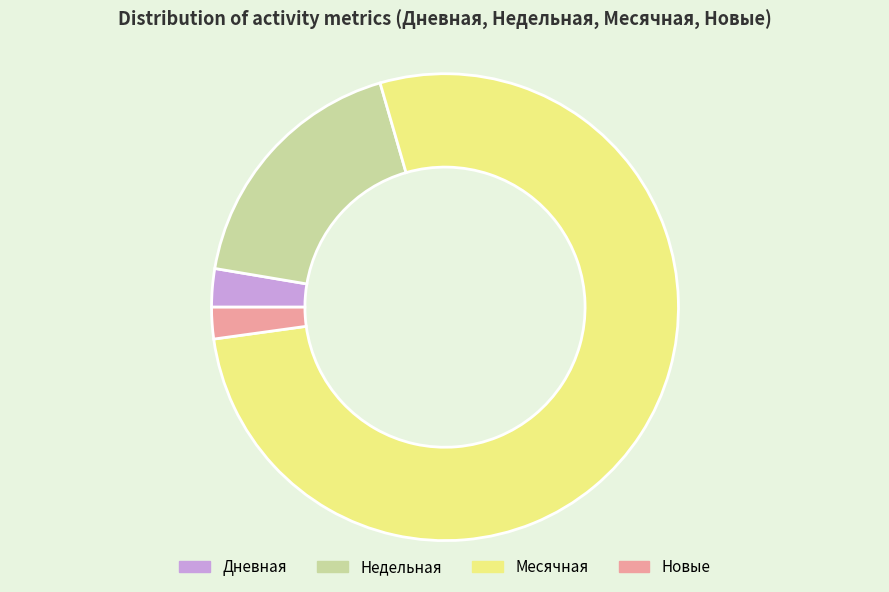

The Месячная slice represents 72% of the pie. True or false?

False